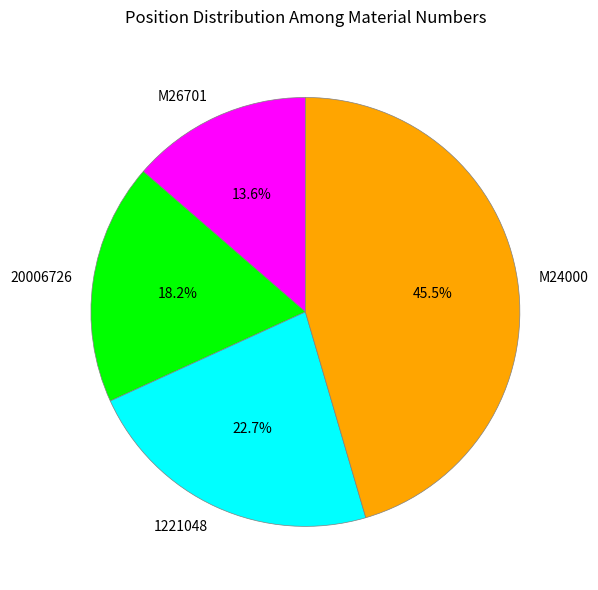

How many segments does this pie chart have?

4